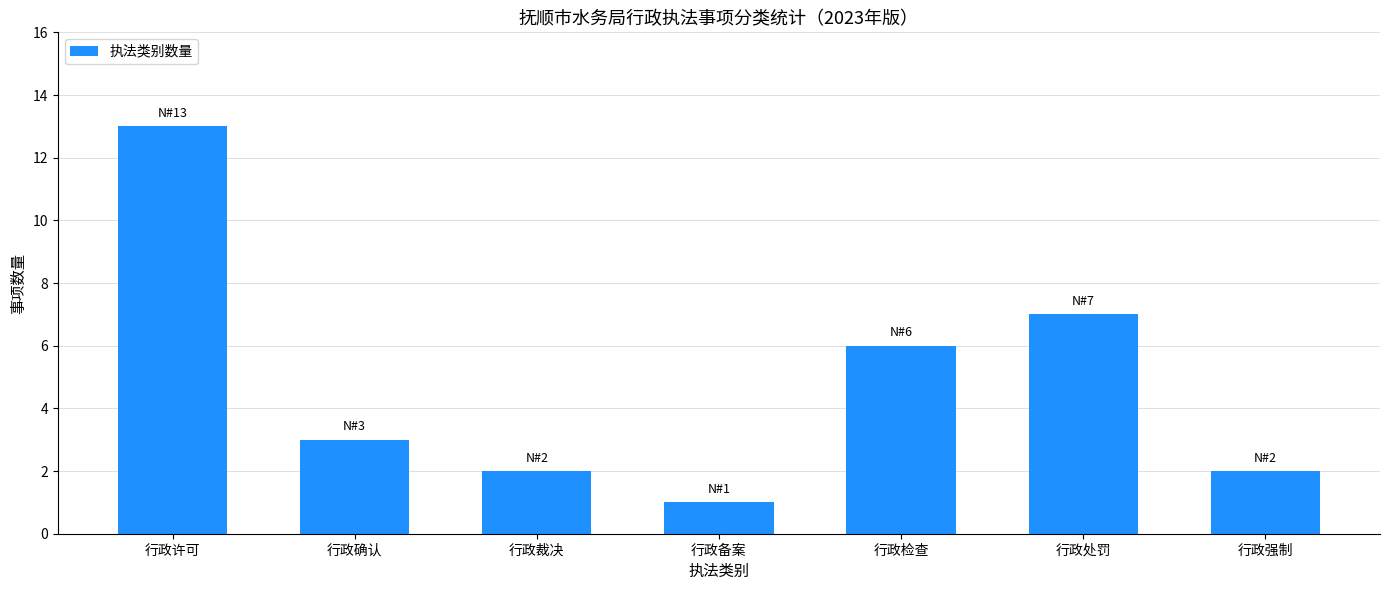

Which label corresponds to the largest value in the chart?

行政许可